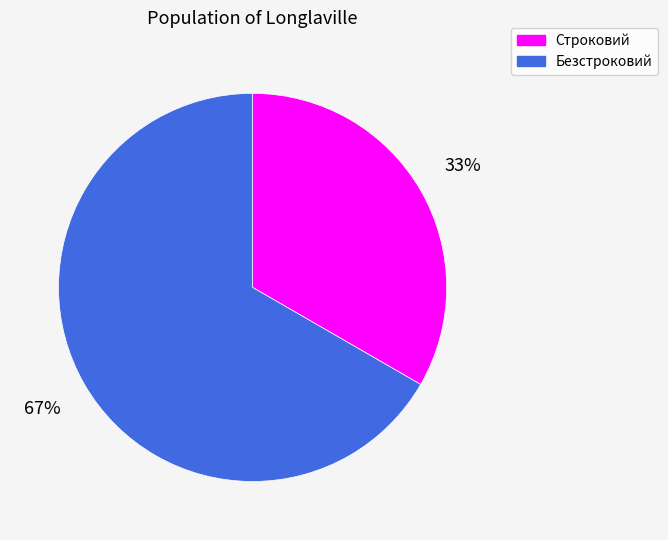

To the nearest percent, what is the combined percentage of Строковий and Безстроковий?

100%